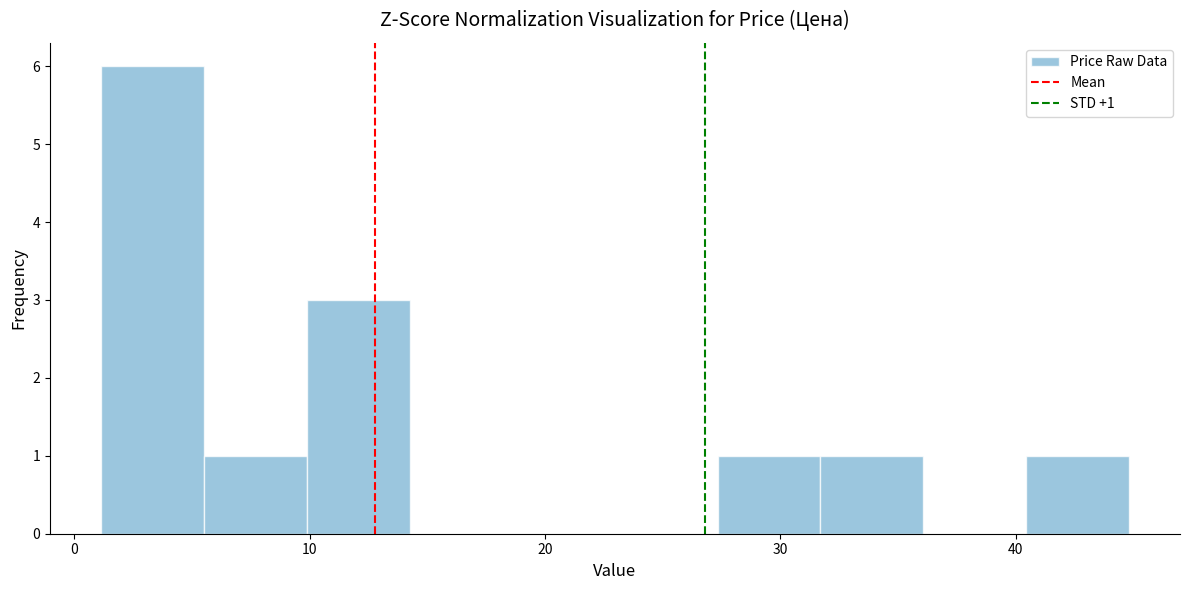

Over which range of the x-axis is the bar tallest?

1 to 6